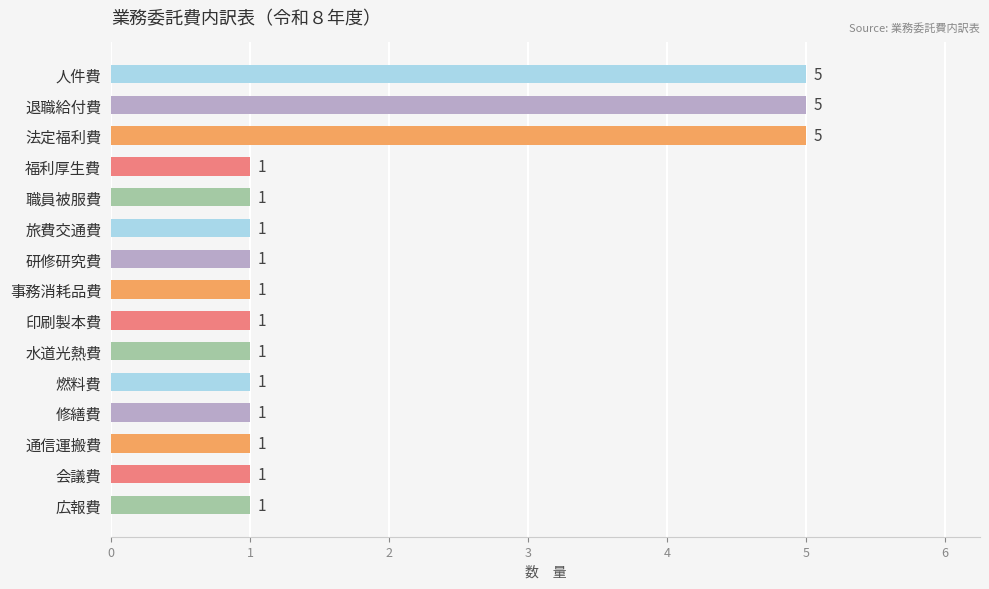

What is the value of the 13th bar from the top?

1